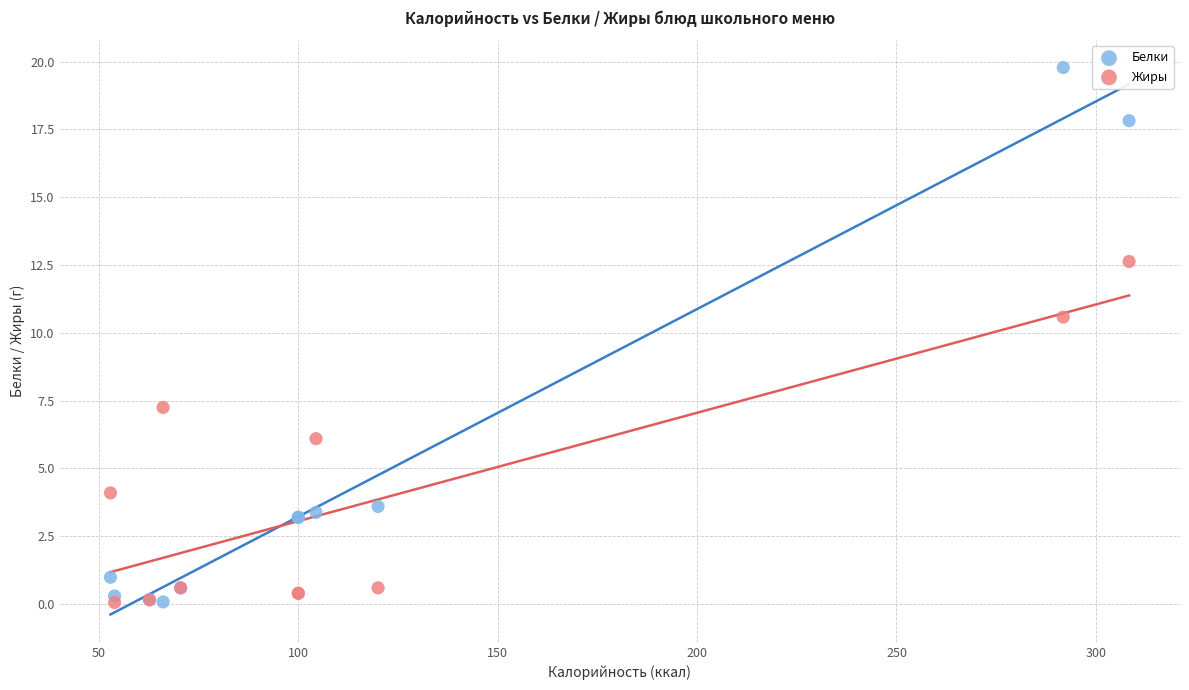

Which series contains the highest Y value?

Белки